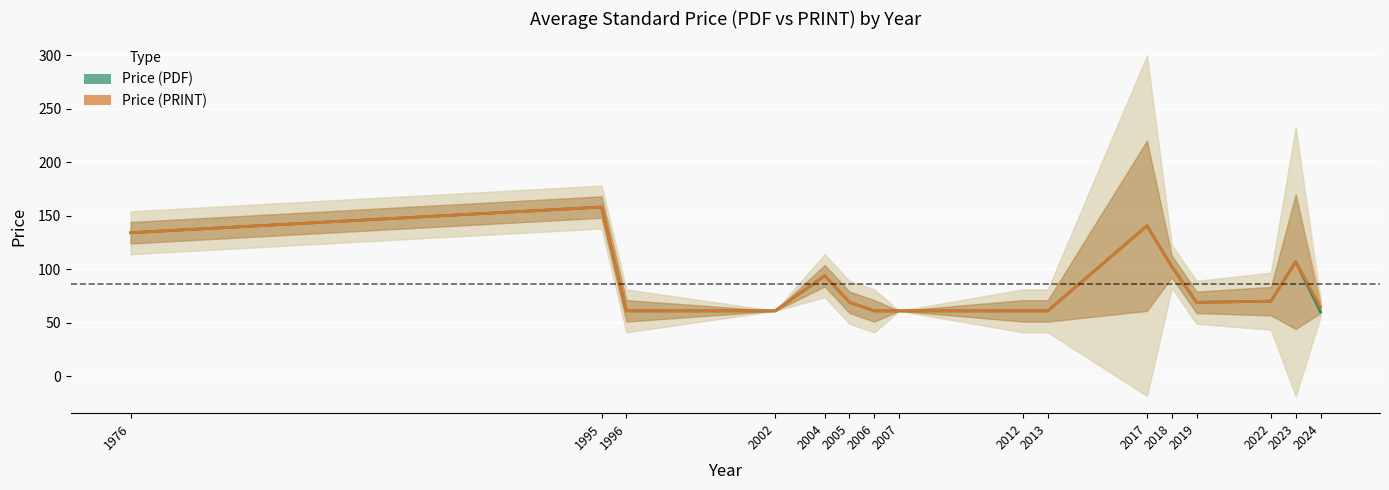

Rank the categories by Price (PDF) value from highest to lowest.

1995, 2017, 1976, 2023, 2018, 2004, 2022, 2005, 2019, 1996, 2002, 2006, 2007, 2012, 2013, 2024